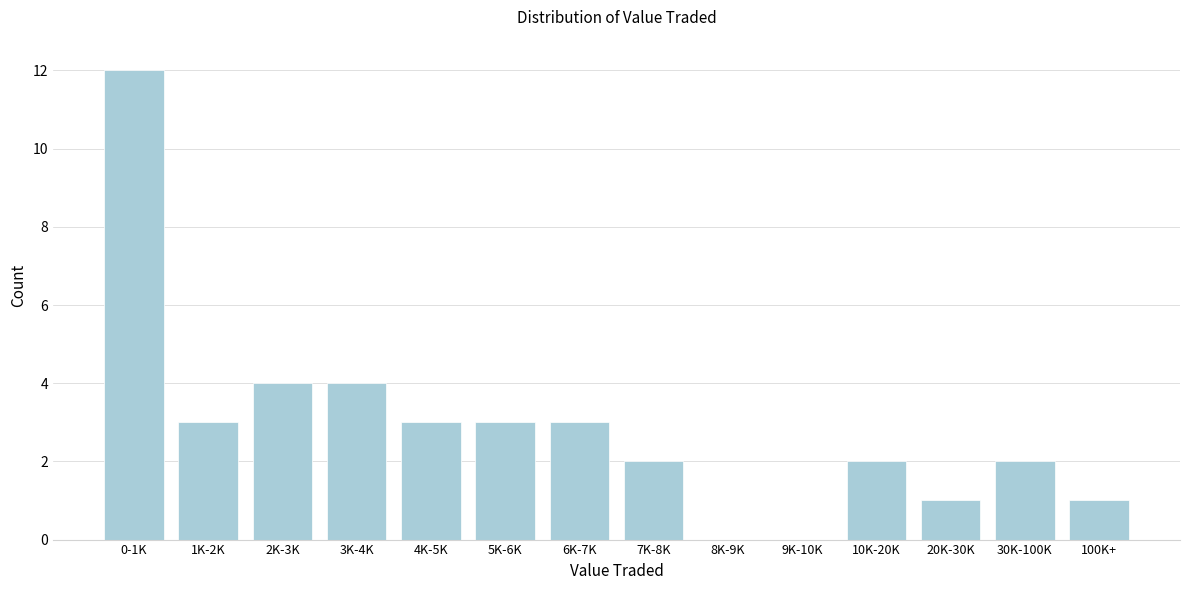

Reading left to right, extract all data points from this chart.

0-1K=12	1K-2K=3	2K-3K=4	3K-4K=4	4K-5K=3	5K-6K=3	6K-7K=3	7K-8K=2	8K-9K=0	9K-10K=0	10K-20K=2	20K-30K=1	30K-100K=2	100K+=1